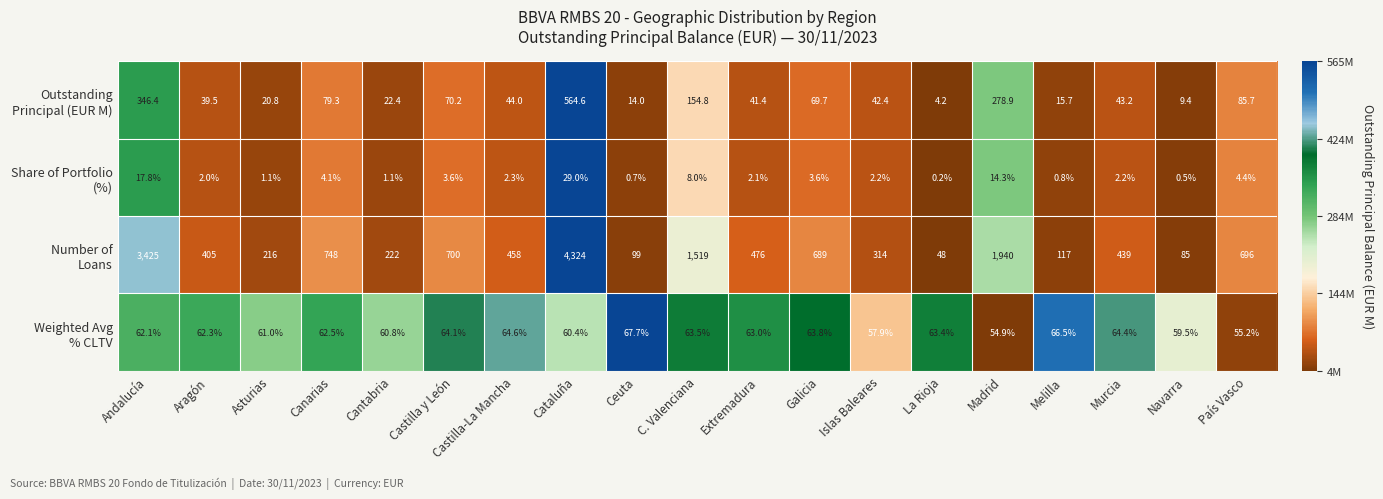

At which category does the chart reach its peak across all series?

Cataluña